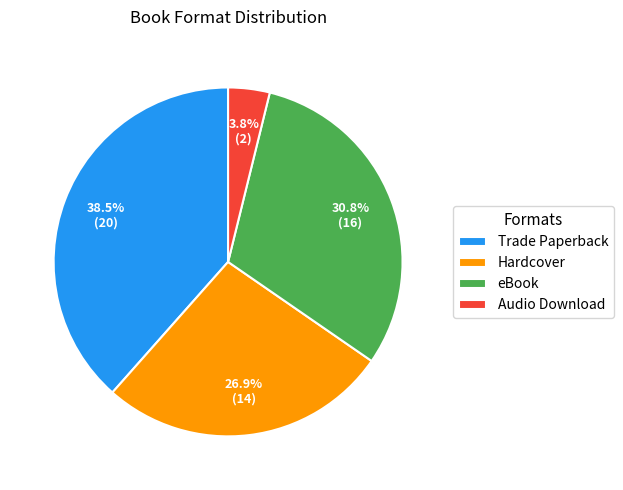

What percentage is NOT represented by Hardcover?

73.1%